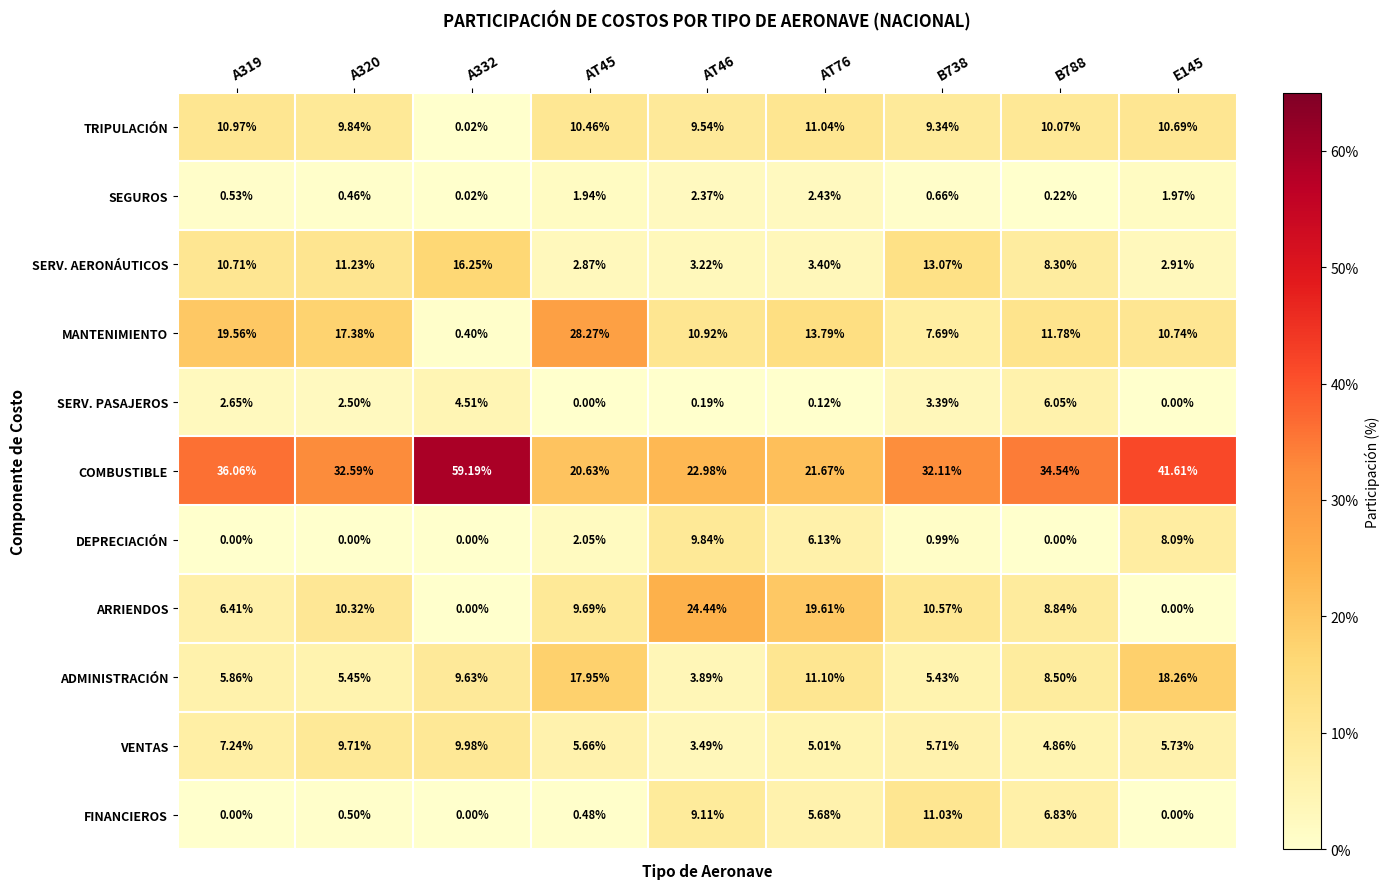

Is the value of ADMINISTRACIÓN at B788 greater than the value of SERV. PASAJEROS at B788?

Yes